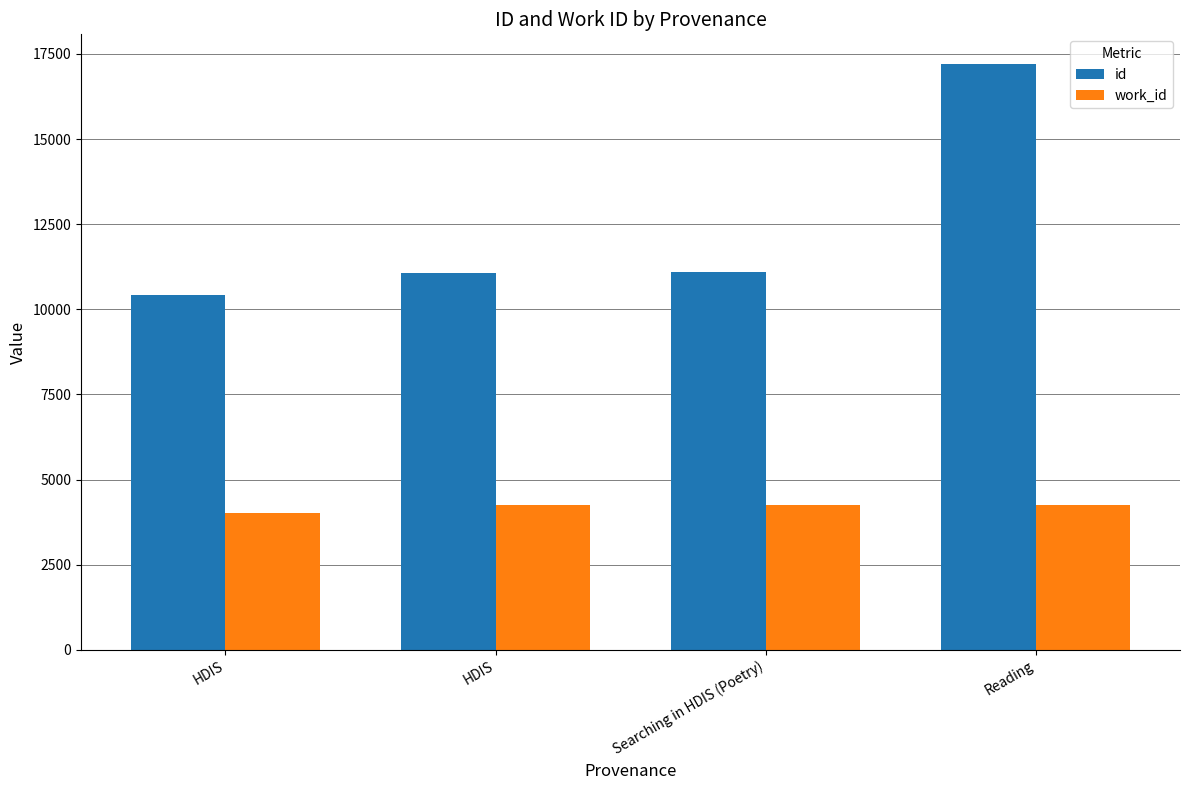

At which category is the sum across all series the highest?

Reading